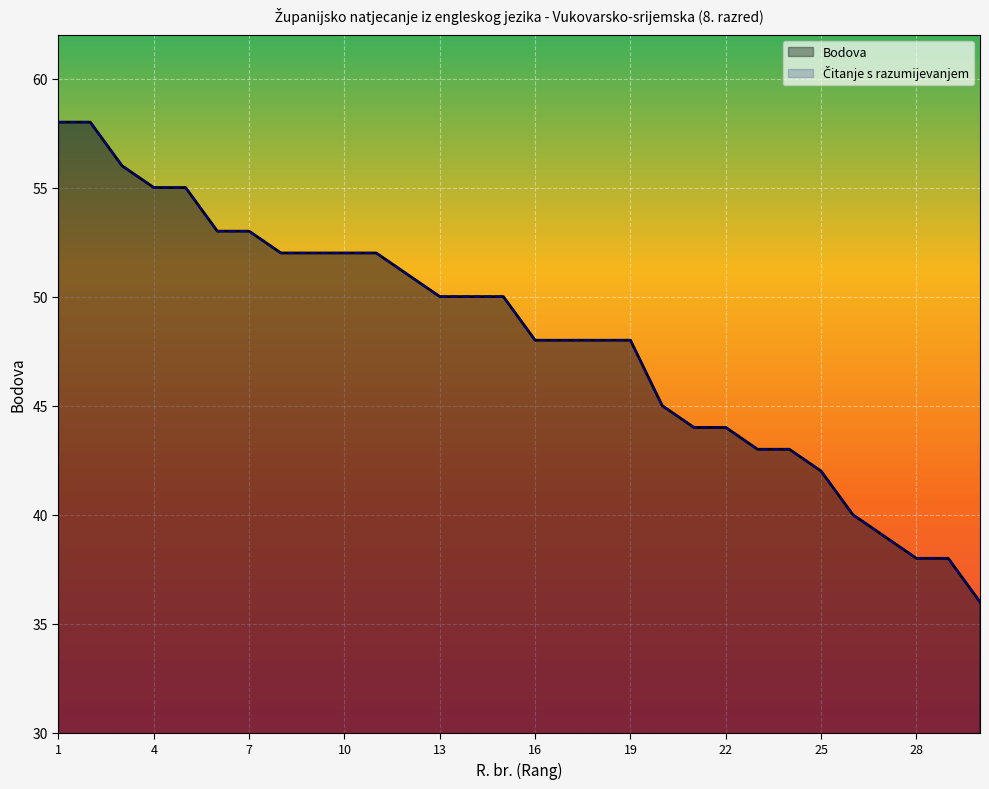

What is the value of the Bodova point at the 1st from the left?

58